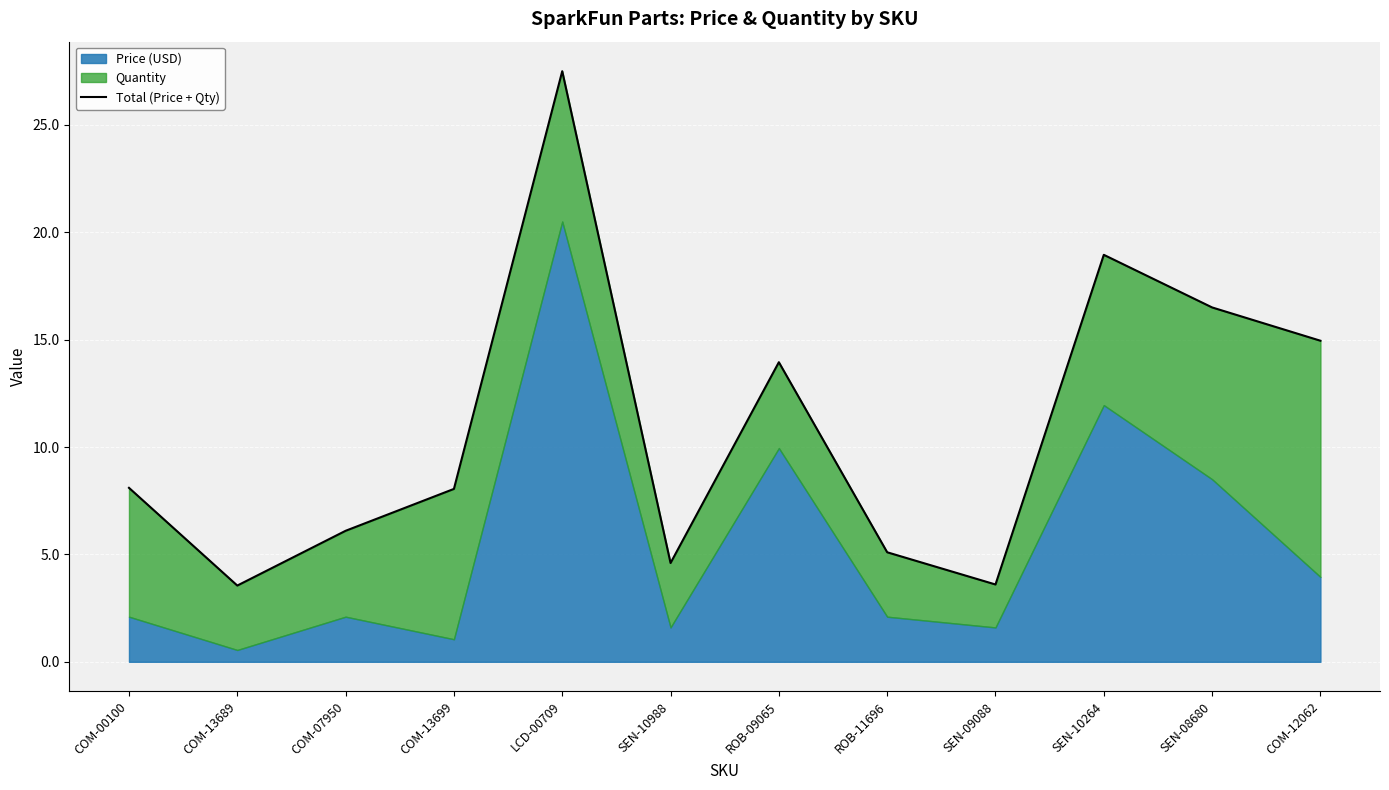

What is the difference between the values at SEN-10264 and COM-12062?

4.0